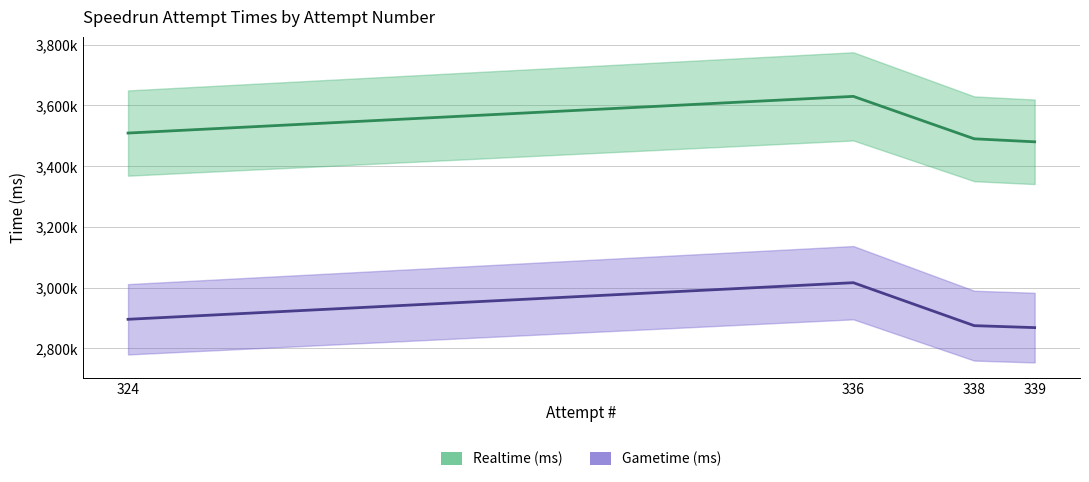

Rank the series by their average value, from lowest to highest.

Gametime (ms), Realtime (ms)